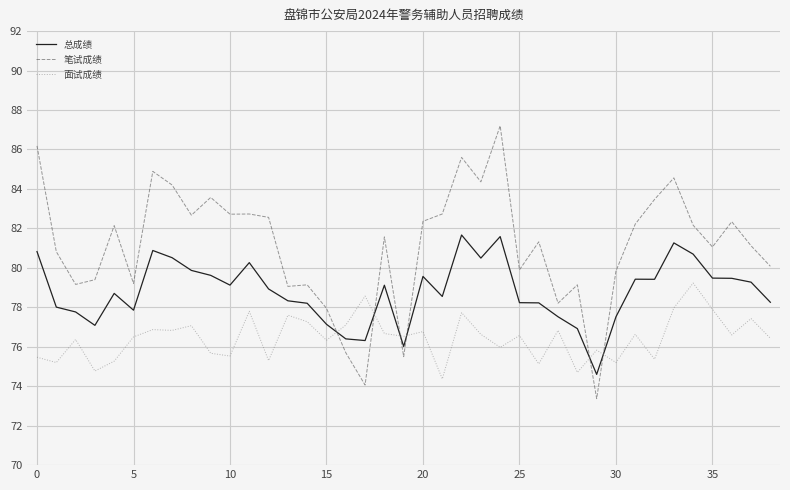

Which series has the largest total across all categories?

笔试成绩